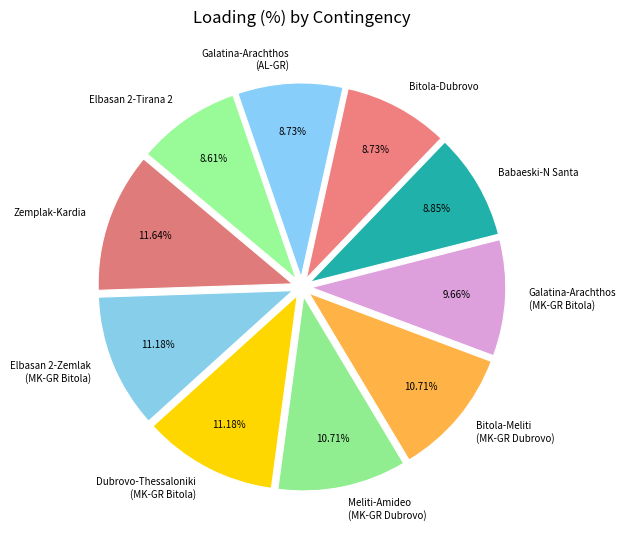

Does Galatina-Arachthos (MK-GR Bitola) represent more than half of the total?

No